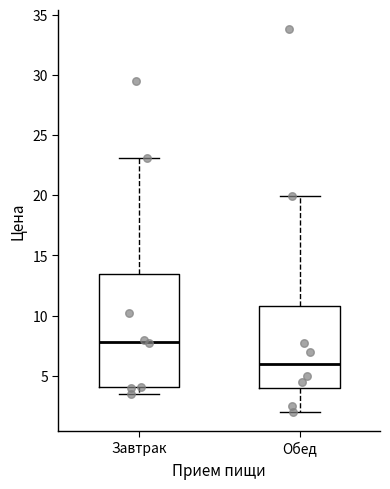

Which box has the lowest median line?

Обед